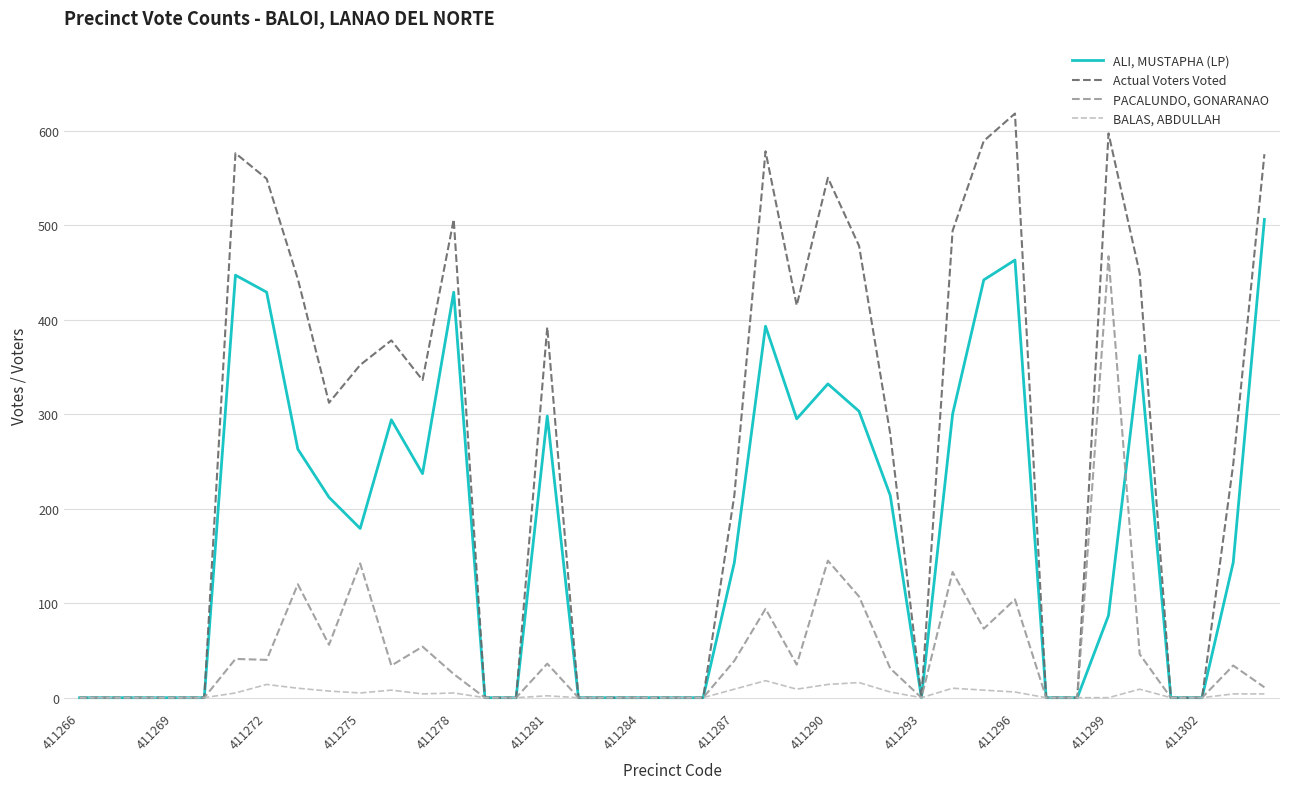

Which series has the largest range (max minus min)?

Actual Voters Voted